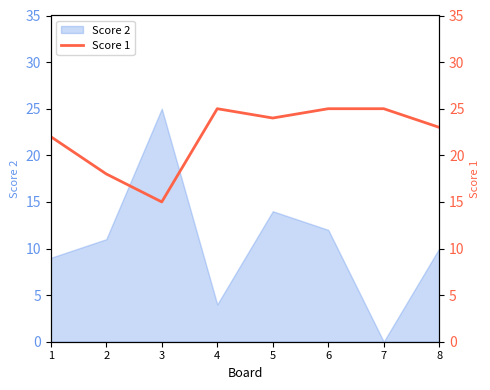

Does the chart display data point markers on the line(s)?

No